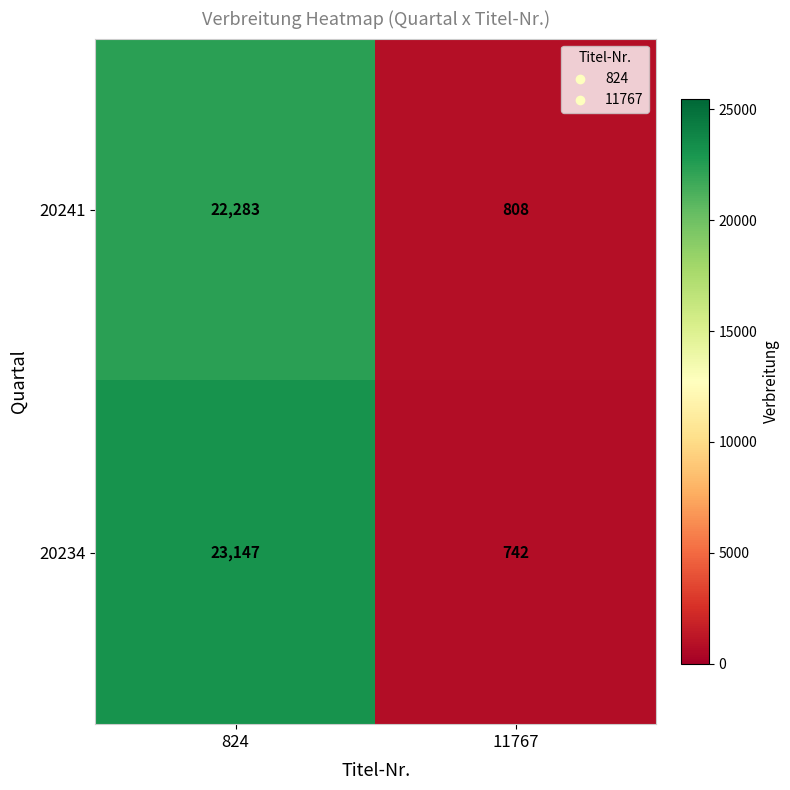

Between 824 and 11767, which series saw the biggest shift?

20234